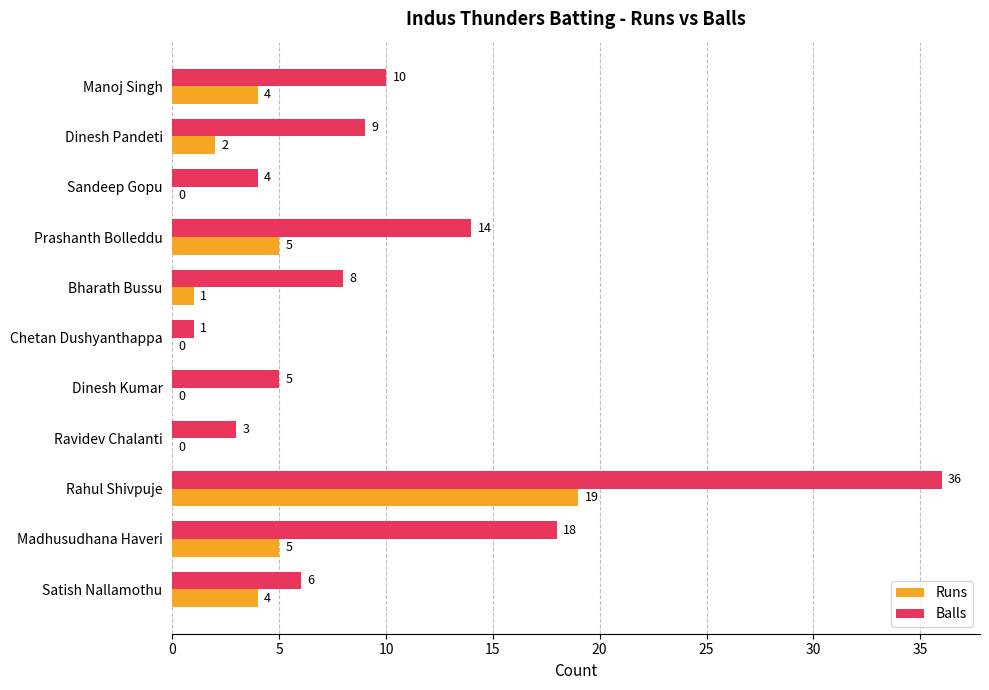

Which series has the largest range (max minus min)?

Balls